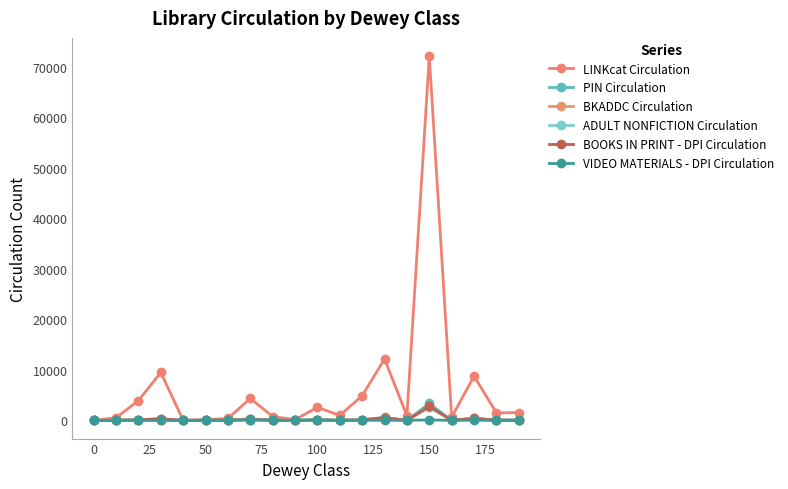

Reading left to right, list all the values displayed in this chart.

LINKcat Circulation: 1	523	3915	9483	18	151	375	4339	764	127	2584	974	4872	12136	910	72074	620	8750	1480	1533
PIN Circulation: 0	14	130	317	0	26	21	290	51	5	154	23	118	577	10	3347	17	430	64	45
BKADDC Circulation: 0	12	82	65	0	5	4	159	34	5	17	23	78	474	8	2569	16	317	47	41
ADULT NONFICTION Circulation: 0	12	82	65	0	5	4	159	34	5	17	23	78	474	8	2569	16	317	47	41
BOOKS IN PRINT - DPI Circulation: 0	12	116	317	0	5	21	175	49	5	94	23	94	549	8	2798	16	383	49	42
VIDEO MATERIALS - DPI Circulation: 0	2	5	0	0	21	0	82	0	0	78	0	11	17	0	99	1	36	2	0